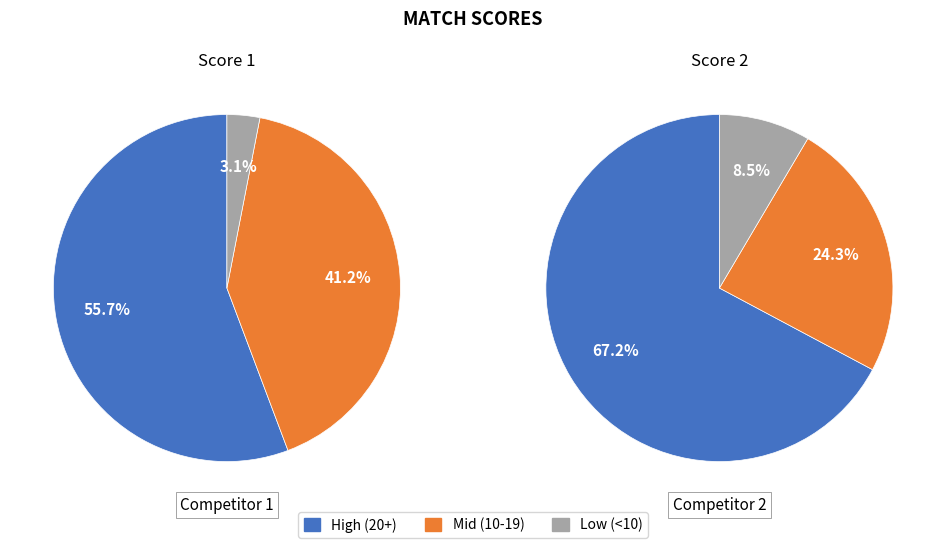

True or false: 4 accounts for 1% of the total.

False